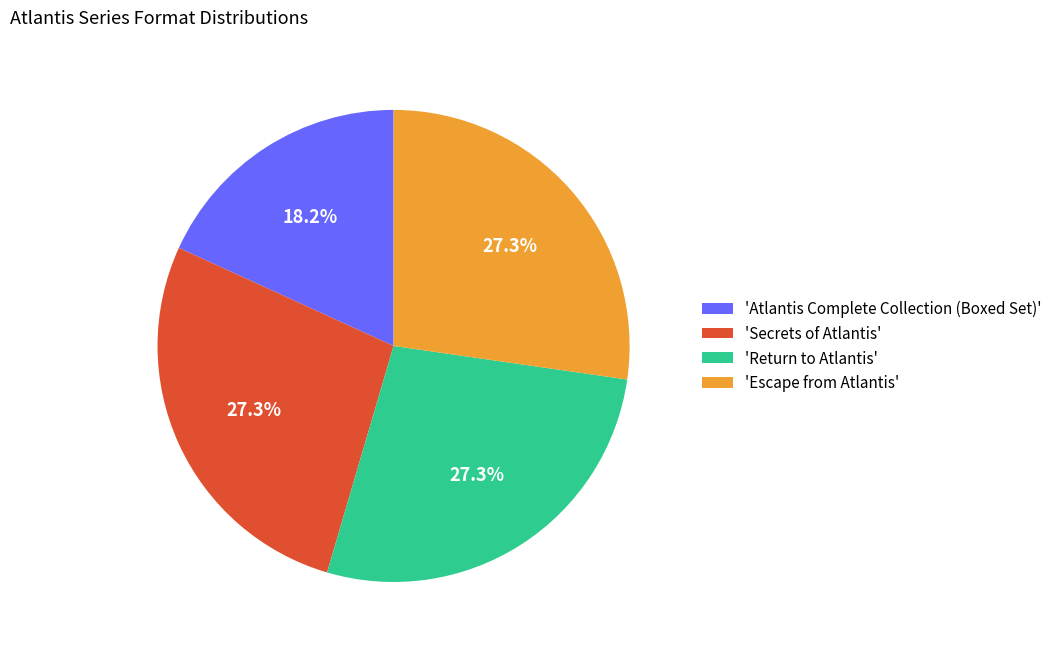

Does any single category account for the majority?

No